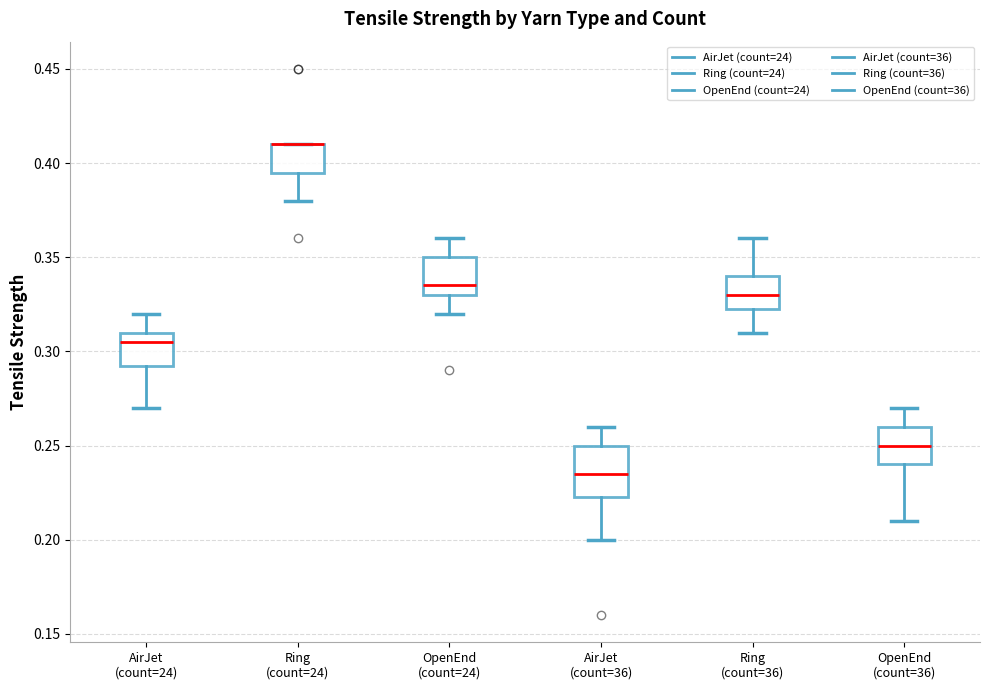

Reading left to right, read every box against the y-axis: the position of its median line, the range the box covers, and the ends of its whiskers. The values are not printed on the chart, so give them approximately, as read against the axis.

AirJet (count=24): median 0.305, box 0.295 to 0.310, whiskers 0.270 to 0.320
Ring (count=24): median 0.410 (drawn on the box's upper edge), box 0.395 to 0.410, whiskers 0.380 to 0.410
OpenEnd (count=24): median 0.335, box 0.330 to 0.350, whiskers 0.320 to 0.360
AirJet (count=36): median 0.235, box 0.225 to 0.250, whiskers 0.200 to 0.260
Ring (count=36): median 0.330, box 0.325 to 0.340, whiskers 0.310 to 0.360
OpenEnd (count=36): median 0.250, box 0.240 to 0.260, whiskers 0.210 to 0.270